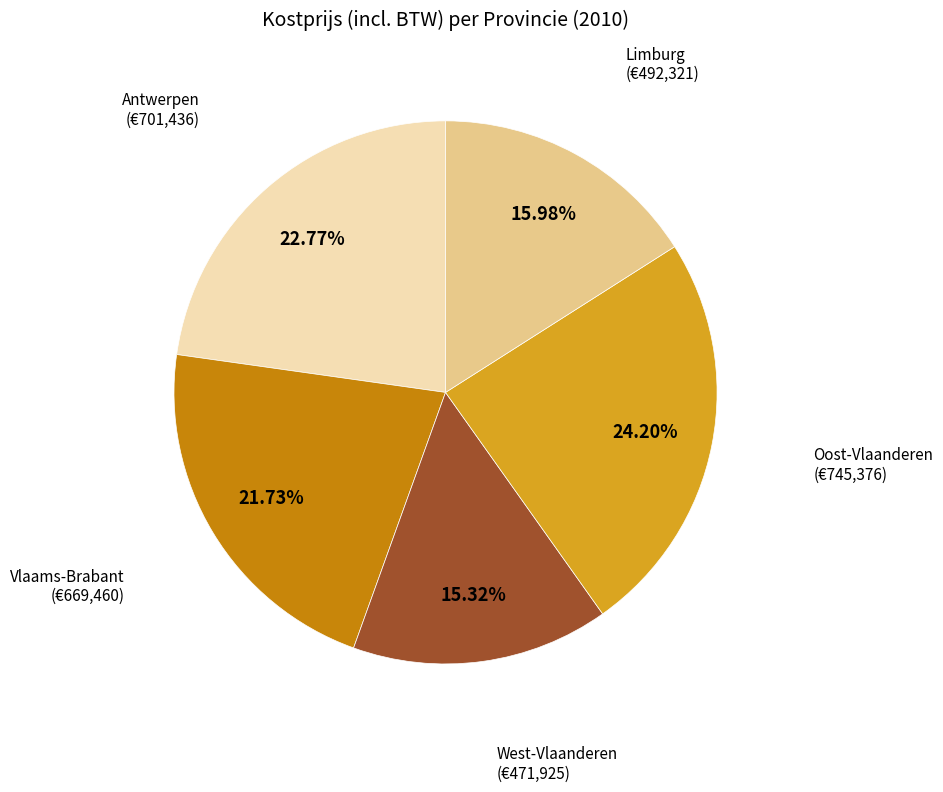

To the nearest percent, what portion does Vlaams-Brabant represent?

22%